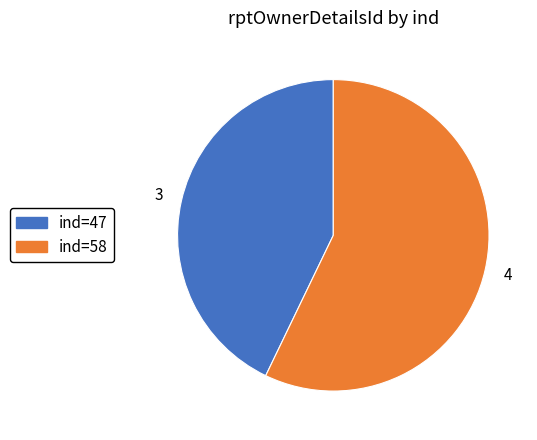

True or false: ind=47 accounts for 43% of the total.

True